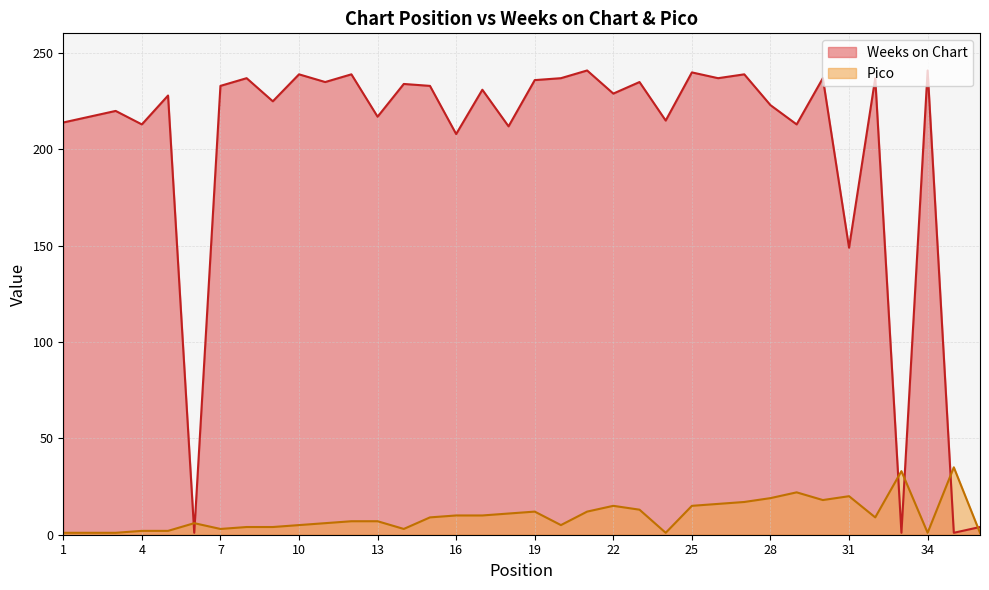

Reading right to left, what are all the values shown in this chart?

Weeks on Chart: 36=4	35=1	34=241	33=1	32=237	31=149	30=237	29=213	28=223	27=239	26=237	25=240	24=215	23=235	22=229	21=241	20=237	19=236	18=212	17=231	16=208	15=233	14=234	13=217	12=239	11=235	10=239	9=225	8=237	7=233	6=1	5=228	4=213	3=220	2=217	1=214
Pico: 36=1	35=35	34=1	33=33	32=9	31=20	30=18	29=22	28=19	27=17	26=16	25=15	24=1	23=13	22=15	21=12	20=5	19=12	18=11	17=10	16=10	15=9	14=3	13=7	12=7	11=6	10=5	9=4	8=4	7=3	6=6	5=2	4=2	3=1	2=1	1=1